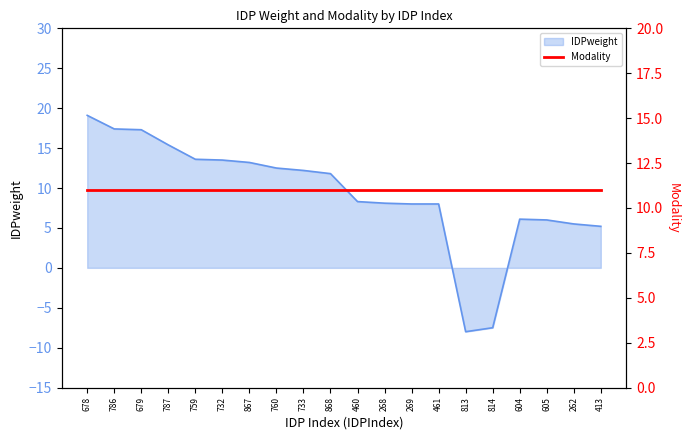

What is the average value?

9.3